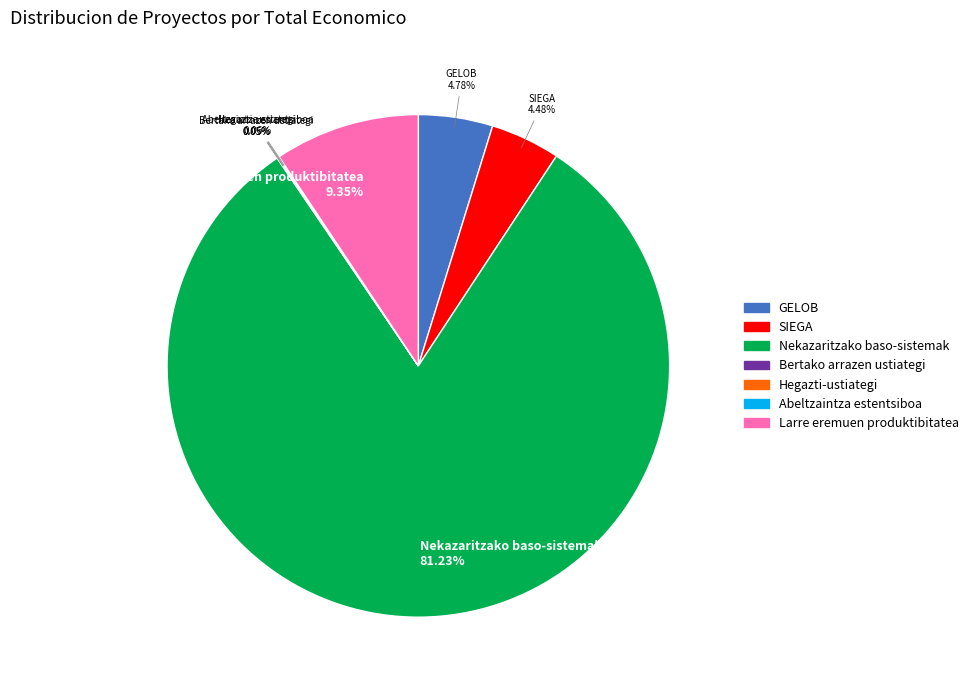

Does any single category account for the majority?

Yes